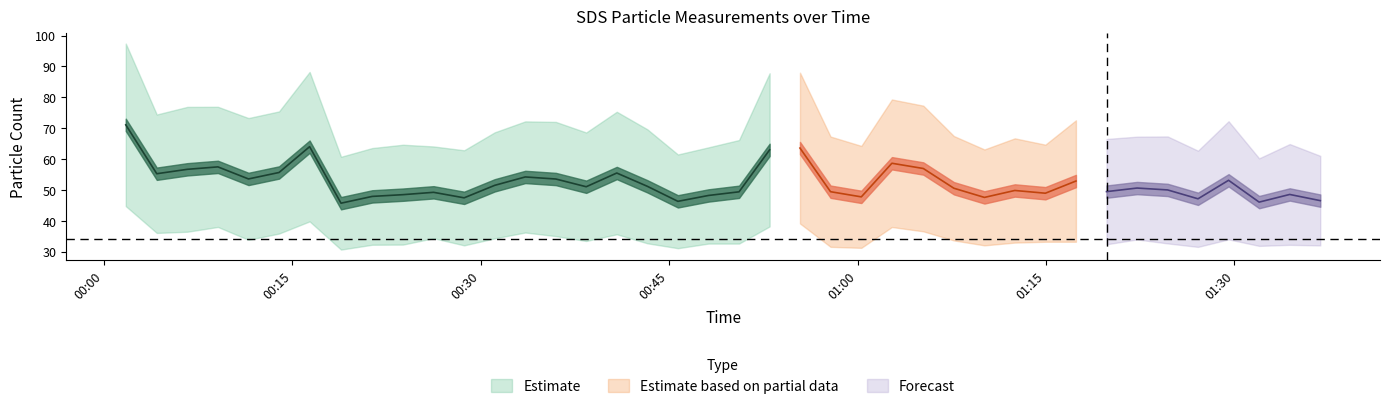

What is the value of the SDS_P1 point at the 8th from the left?

60.7